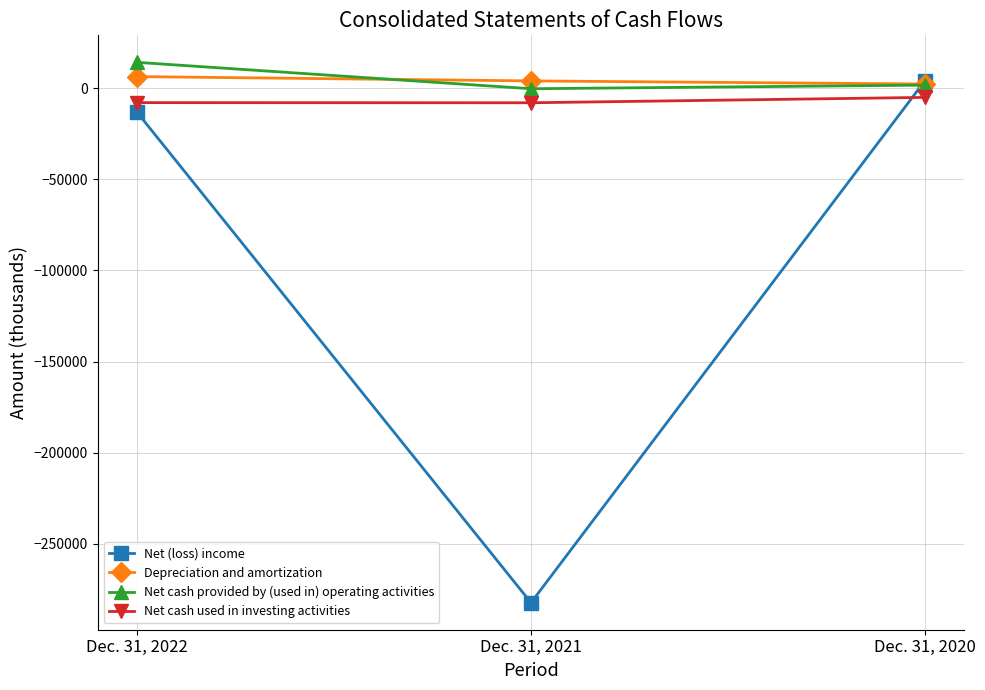

Rank the categories by Net cash provided by (used in) operating activities value from lowest to highest.

Dec. 31, 2021, Dec. 31, 2020, Dec. 31, 2022